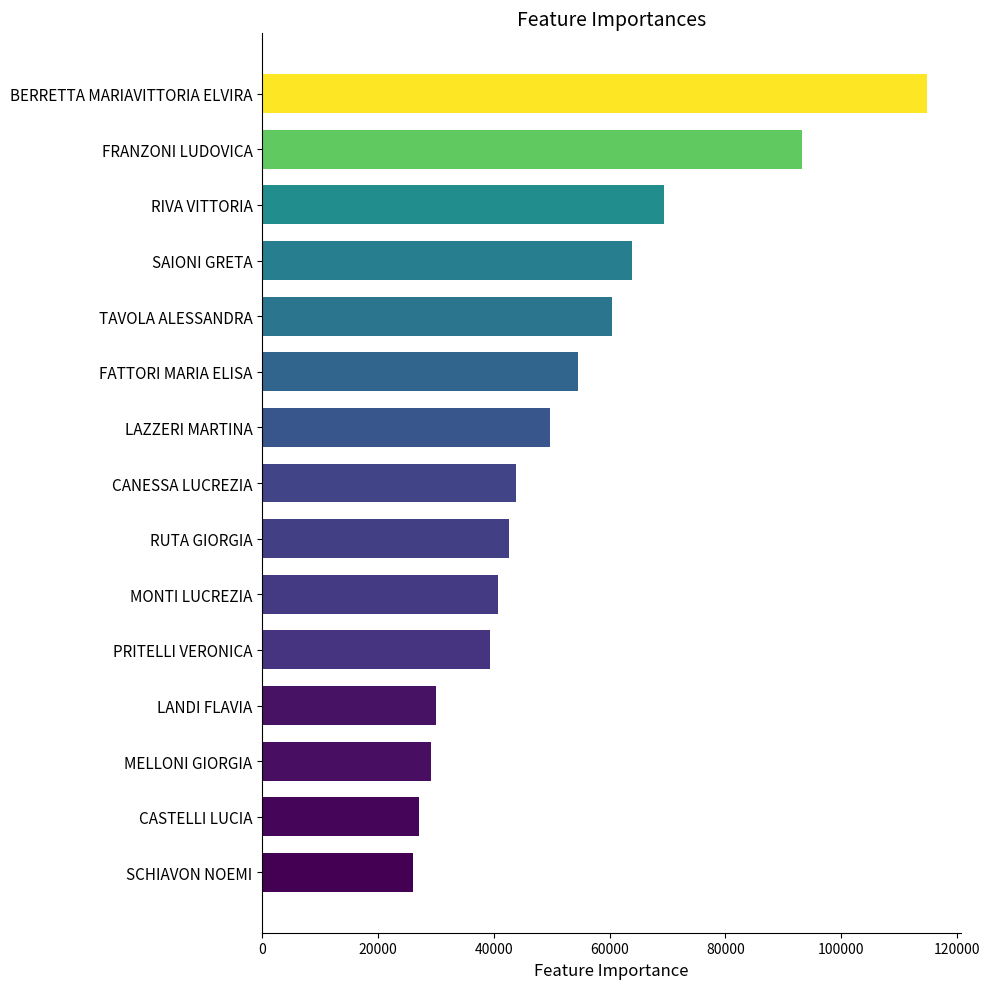

Count the number of data series in this chart.

1